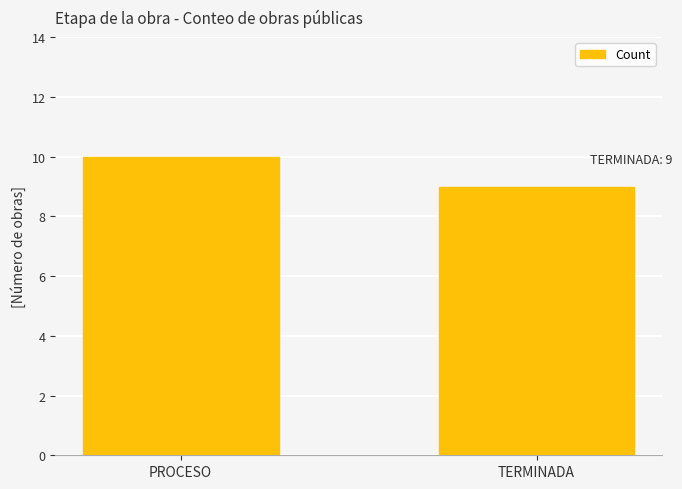

Does the chart contain stacked bars?

No